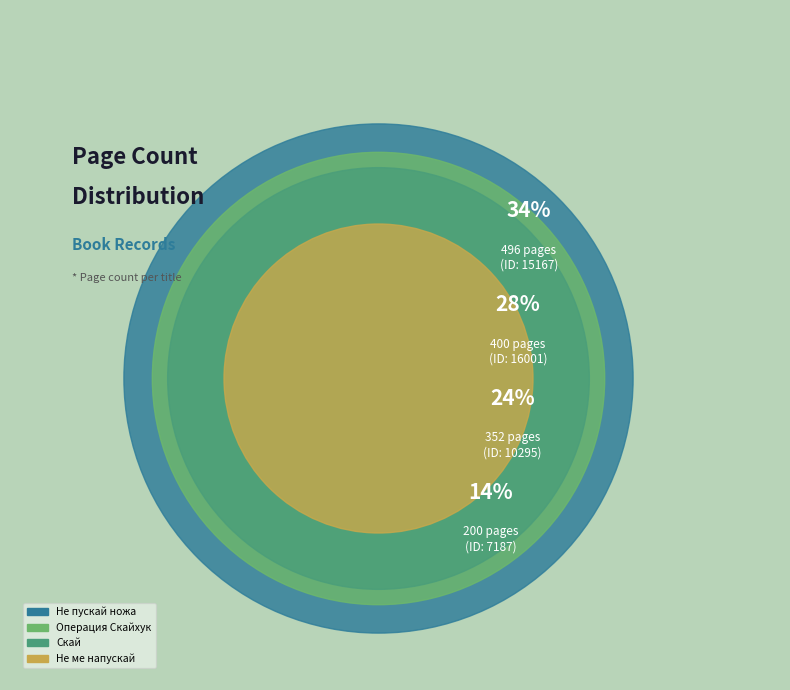

Combined, what portion of the pie is 15167 and 7187?

48.1%